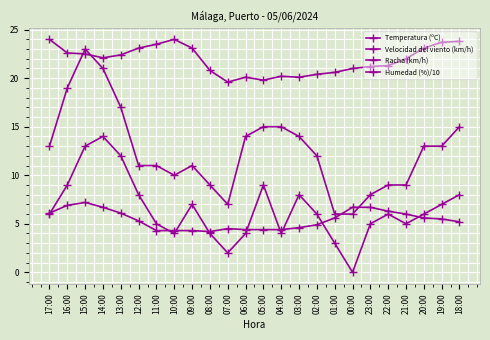

At how many categories does at least one series exceed 10?

24